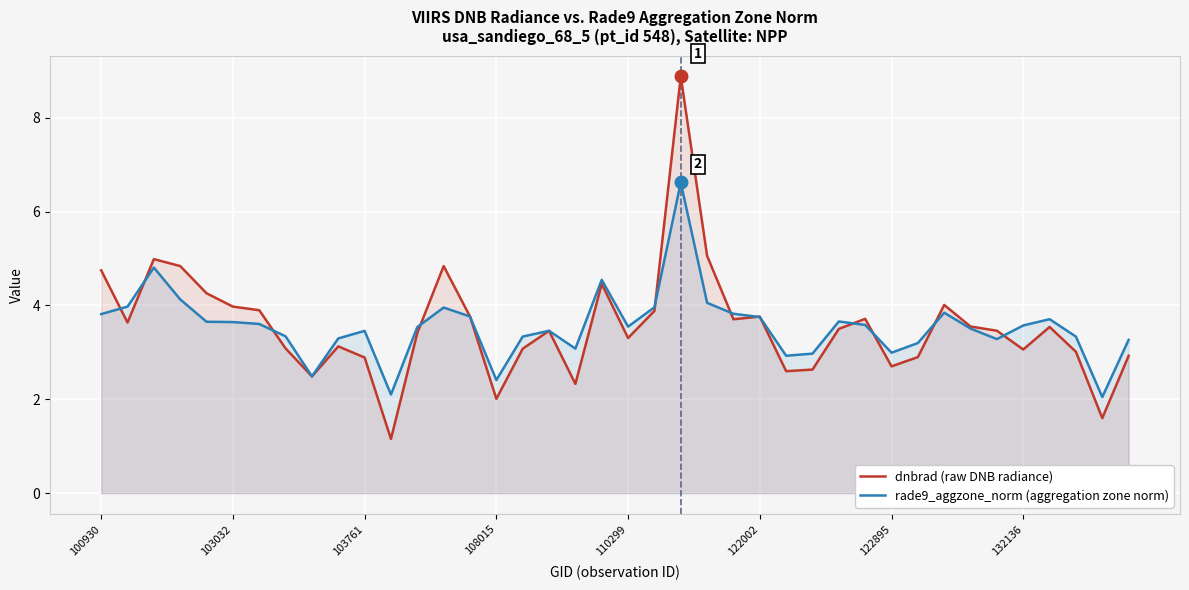

List the series in order of their overall mean, lowest first.

rade9_aggzone_norm (aggregation zone norm), dnbrad (raw DNB radiance)